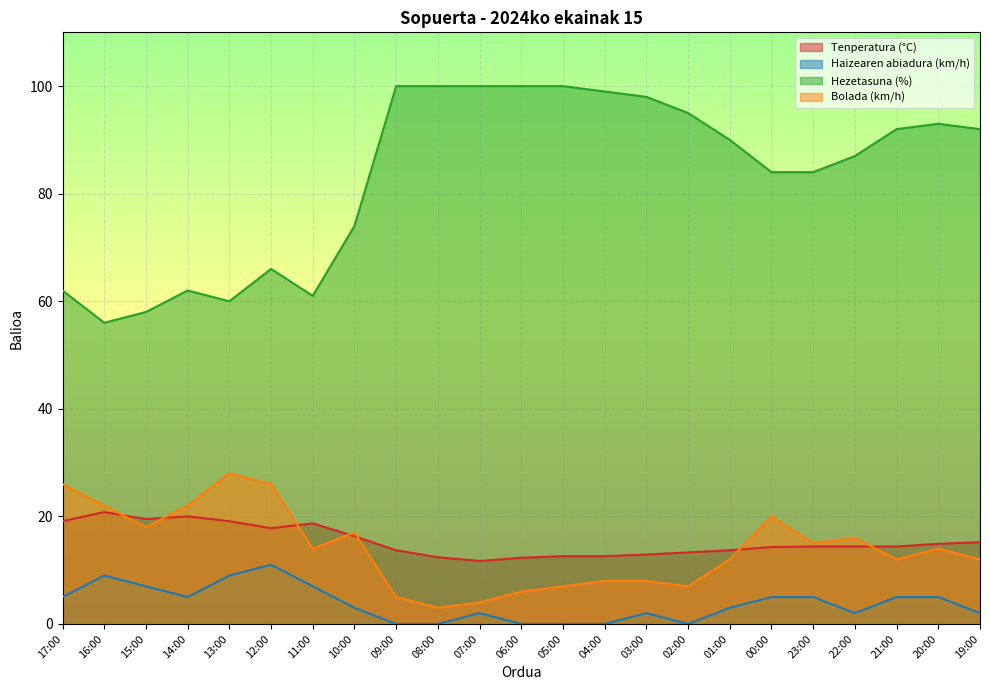

Reading left to right, list all the values displayed in this chart.

Tenperatura (°C): 19.1	20.8	19.5	20.0	19.1	17.8	18.7	16.3	13.7	12.4	11.7	12.3	12.6	12.6	12.9	13.3	13.7	14.3	14.4	14.4	14.4	14.9	15.2
Haizearen abiadura (km/h): 5.0	9.0	7.0	5.0	9.0	11.0	7.0	3.0	0.0	0.0	2.0	0.0	0.0	0.0	2.0	0.0	3.0	5.0	5.0	2.0	5.0	5.0	2.0
Hezetasuna (%): 62.0	56.0	58.0	62.0	60.0	66.0	61.0	74.0	100.0	100.0	100.0	100.0	100.0	99.0	98.0	95.0	90.0	84.0	84.0	87.0	92.0	93.0	92.0
Bolada (km/h): 26.0	22.0	18.0	22.0	28.0	26.0	14.0	17.0	5.0	3.0	4.0	6.0	7.0	8.0	8.0	7.0	12.0	20.0	15.0	16.0	12.0	14.0	12.0